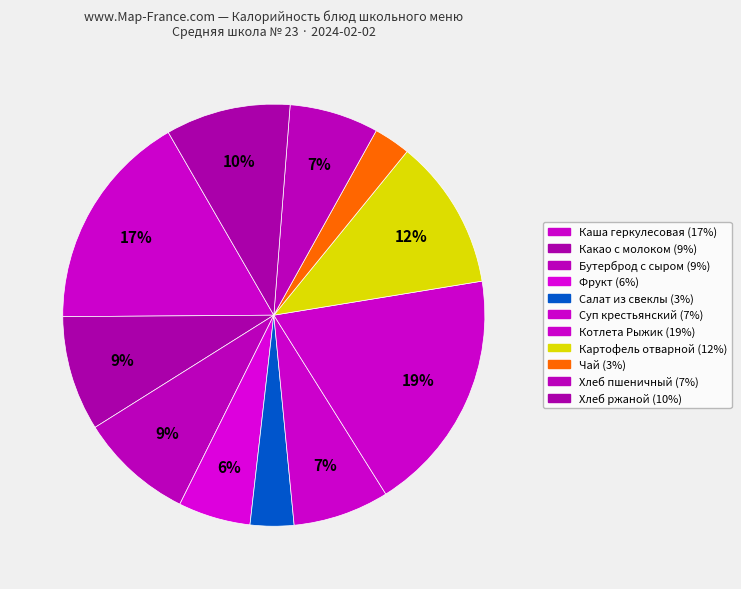

Count the number of slices in the pie.

11